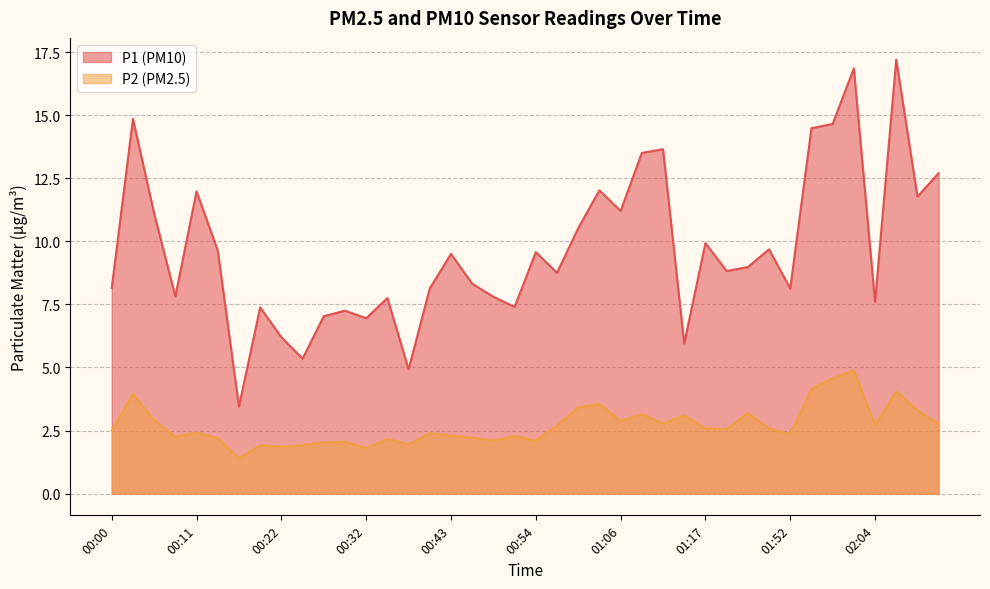

True or false: P2 and P1 intersect in this chart.

False